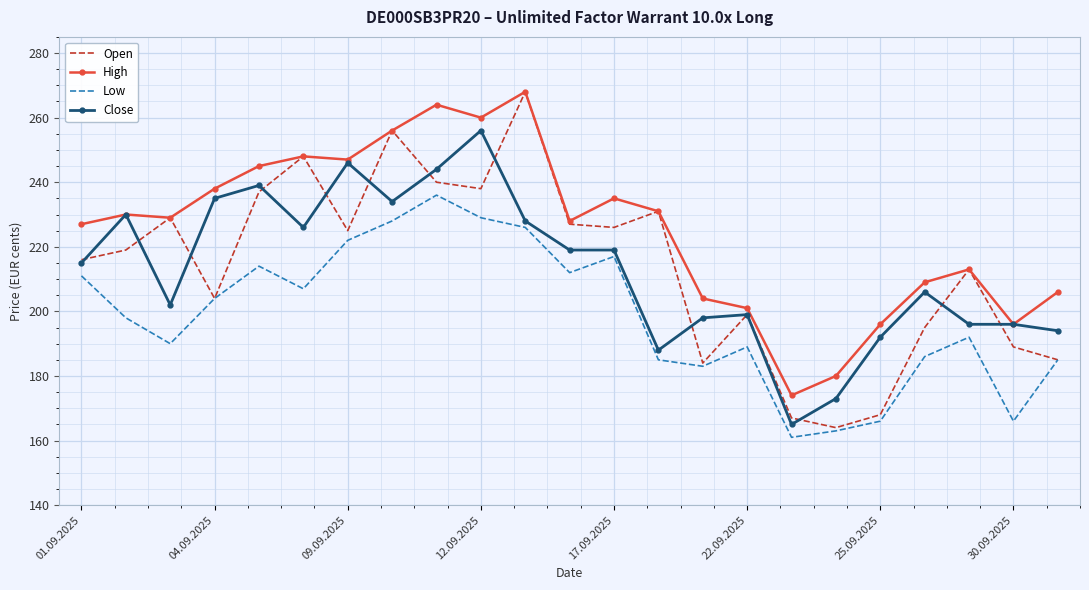

Which series has the largest total across all categories?

High